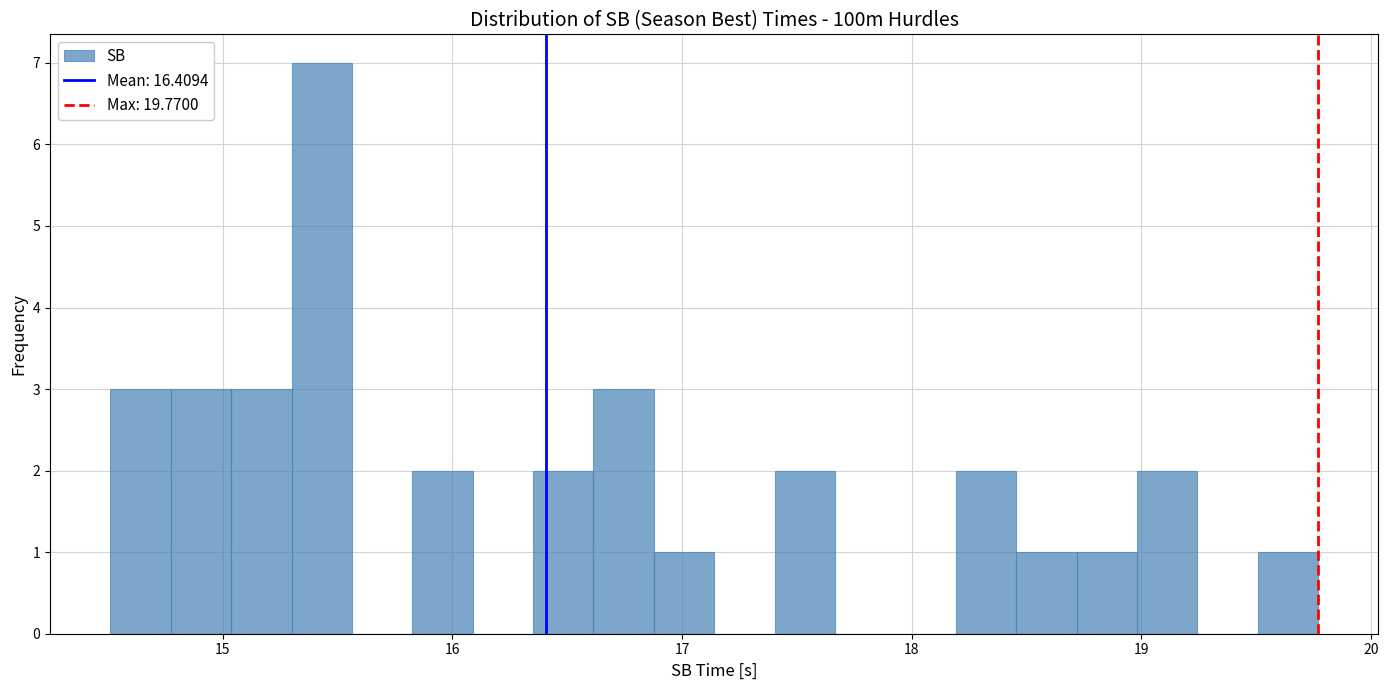

Around what value on the x-axis is the tallest bar? Give the approximate position of its centre, as read against the axis.

15.4